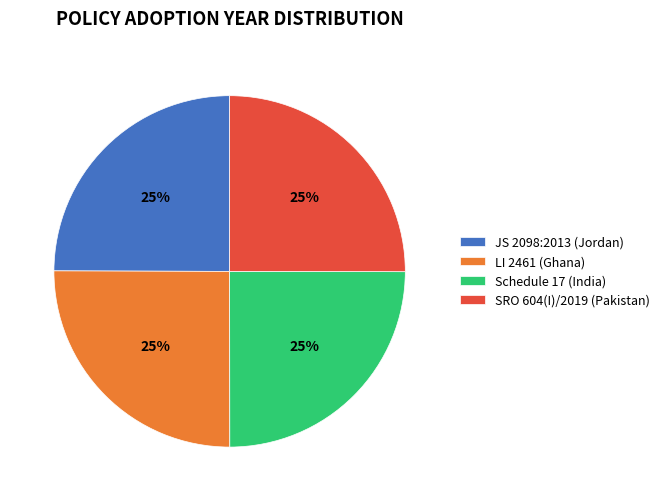

To the nearest percent, what is the average slice percentage?

25%